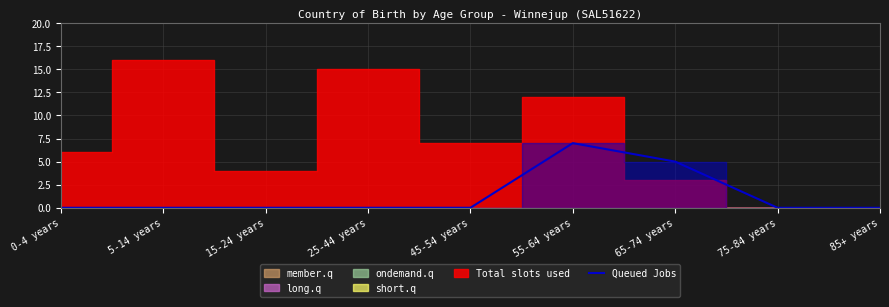

List the labels in order of value, smallest first.

0-4 years, 5-14 years, 15-24 years, 25-44 years, 45-54 years, 75-84 years, 85+ years, 65-74 years, 55-64 years